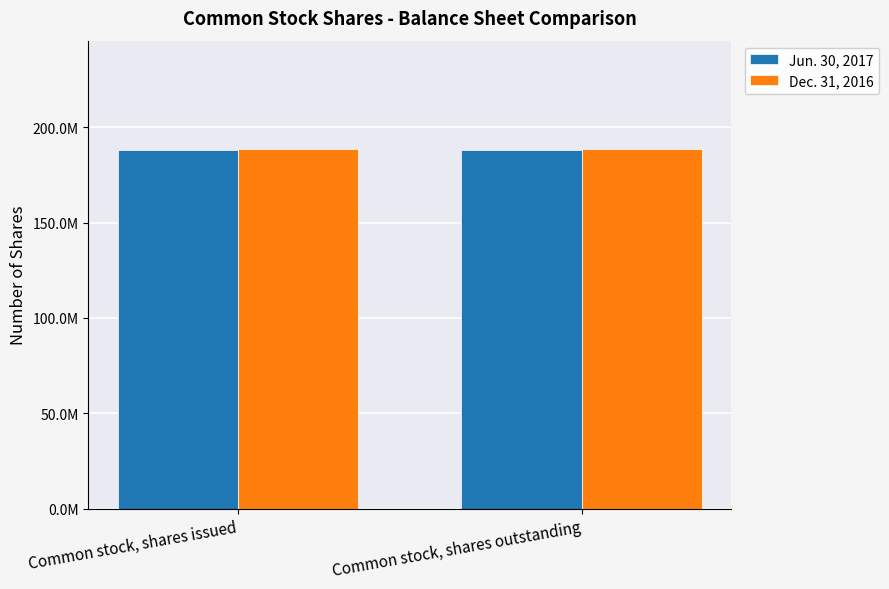

What position from the left is Common stock, shares issued?

1